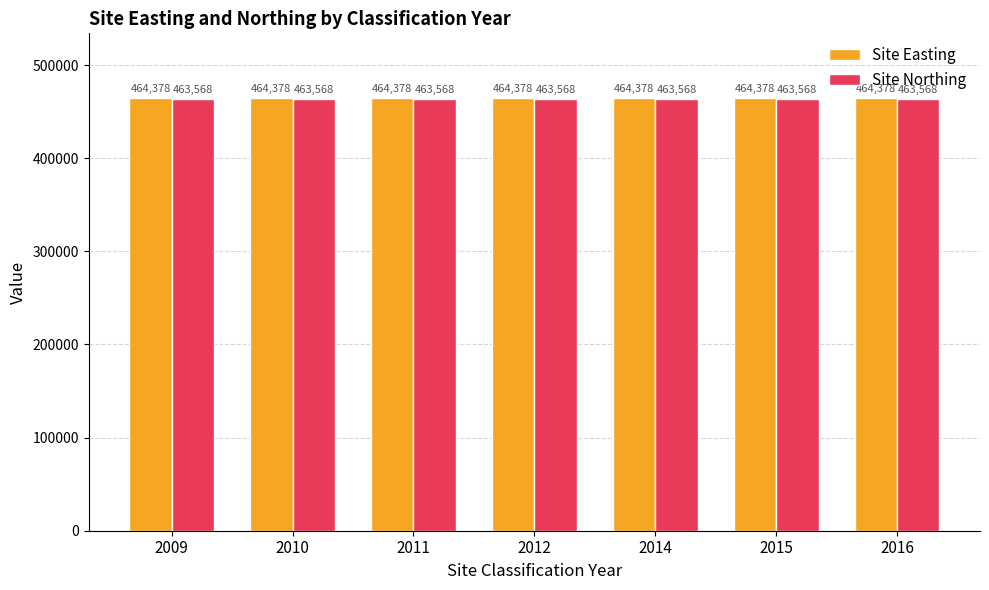

What are all the series names shown in the legend?

Site Easting, Site Northing